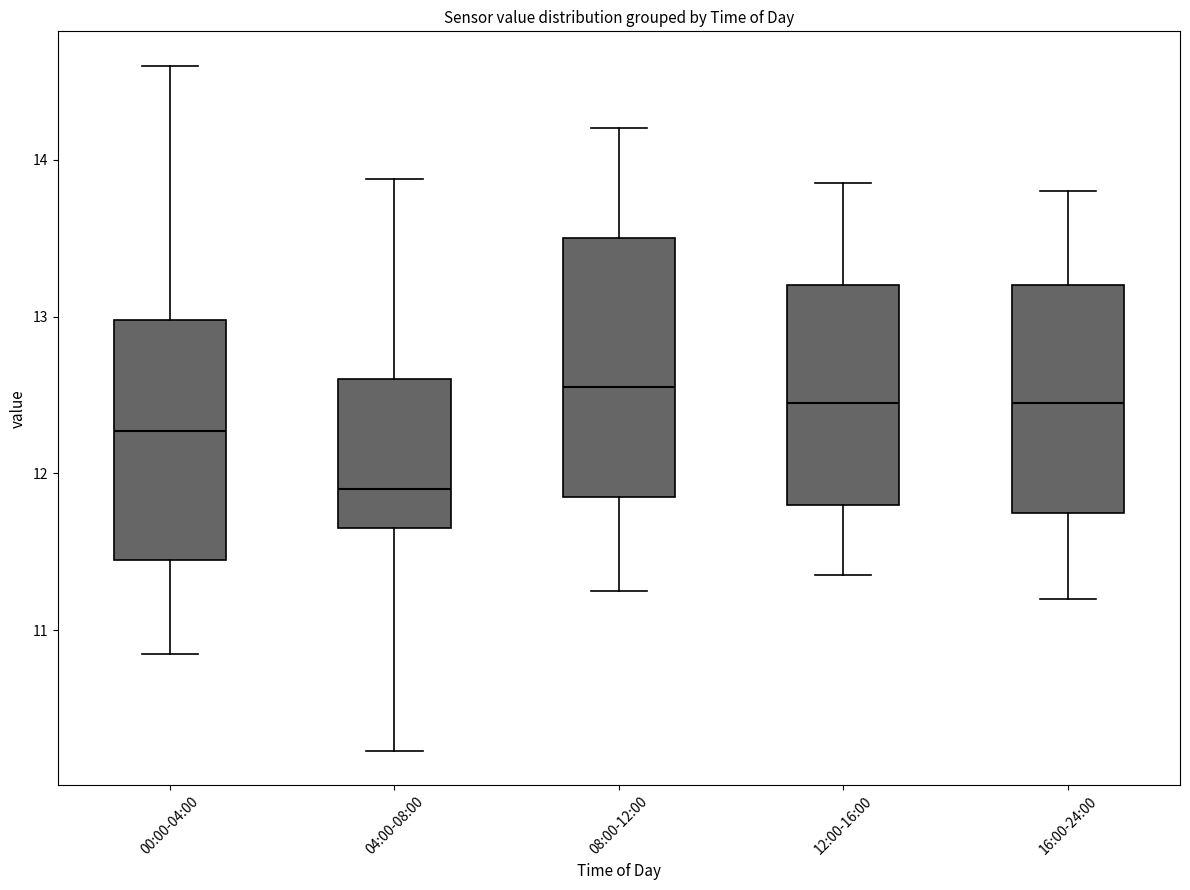

Reading left to right, read every box against the y-axis: the position of its median line, the range the box covers, and the ends of its whiskers. The values are not printed on the chart, so give them approximately, as read against the axis.

00:00-04:00: median 12.3, box 11.5 to 13.0, whiskers 10.9 to 14.6
04:00-08:00: median 11.9, box 11.7 to 12.6, whiskers 10.2 to 13.9
08:00-12:00: median 12.6, box 11.9 to 13.5, whiskers 11.3 to 14.2
12:00-16:00: median 12.5, box 11.8 to 13.2, whiskers 11.4 to 13.9
16:00-24:00: median 12.5, box 11.8 to 13.2, whiskers 11.2 to 13.8